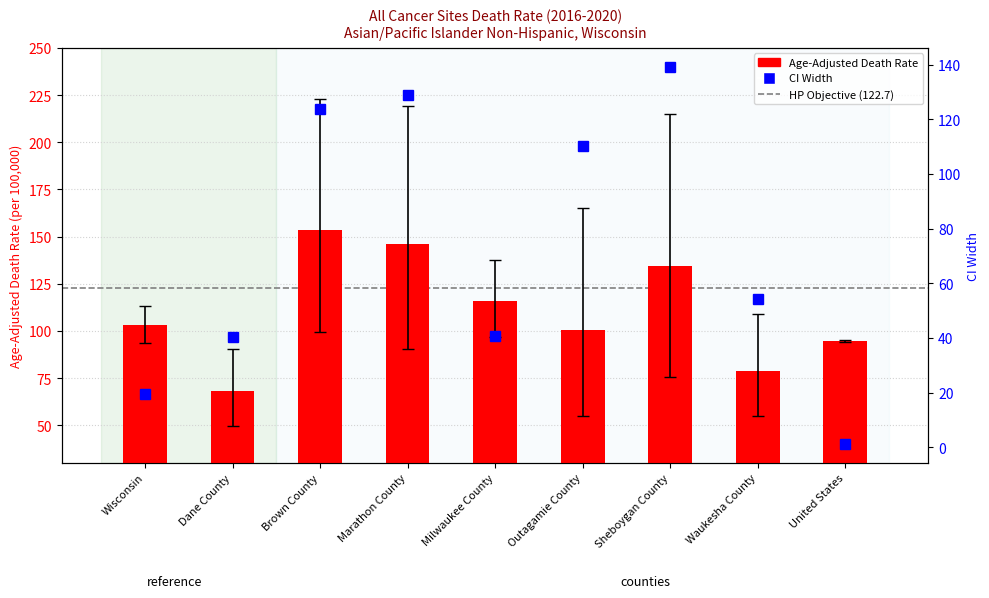

What is the value of the Age-Adjusted Death Rate bar at the 9th from the left?

94.5